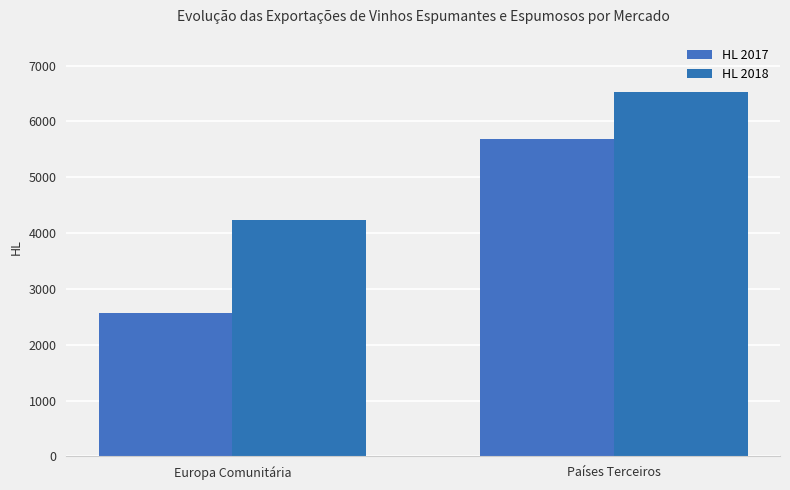

Reading right to left, what are all the values shown in this chart?

HL 2017: Países Terceiros=5677.8	Europa Comunitária=2565.0
HL 2018: Países Terceiros=6526.1	Europa Comunitária=4235.3